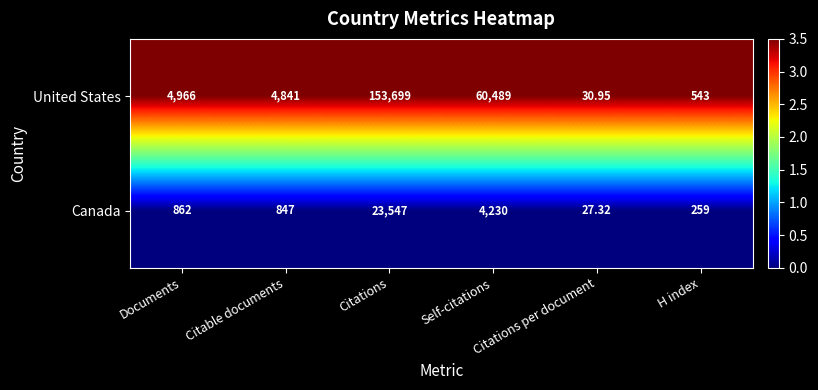

Which series changed the most between Documents and Citations per document?

United States